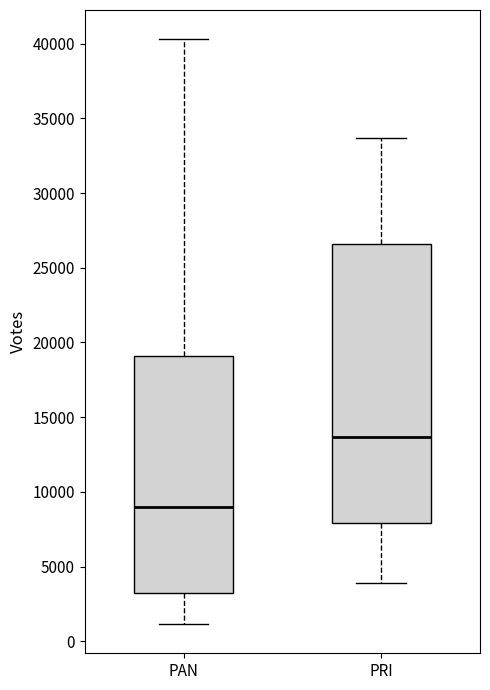

Where does the lower whisker of the box for PAN end on the y-axis? The values are not printed on the chart, so give them approximately, as read against the axis.

1000